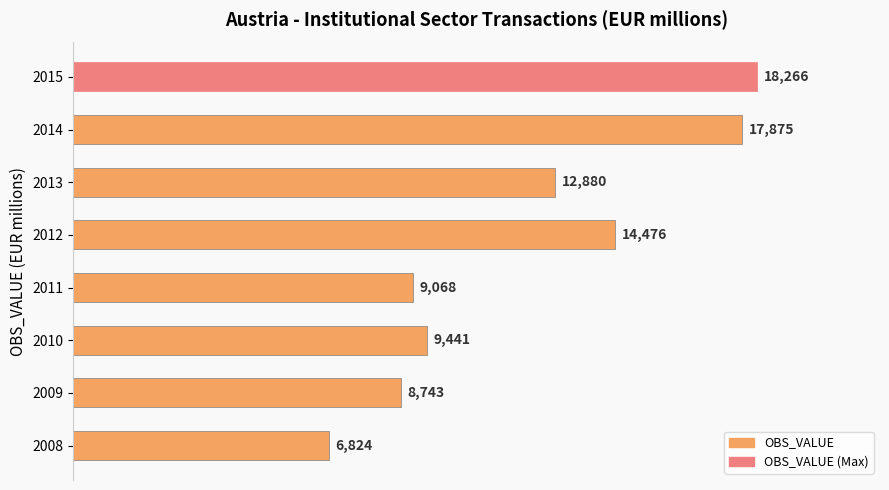

What is the difference between the second highest and minimum values?

11051